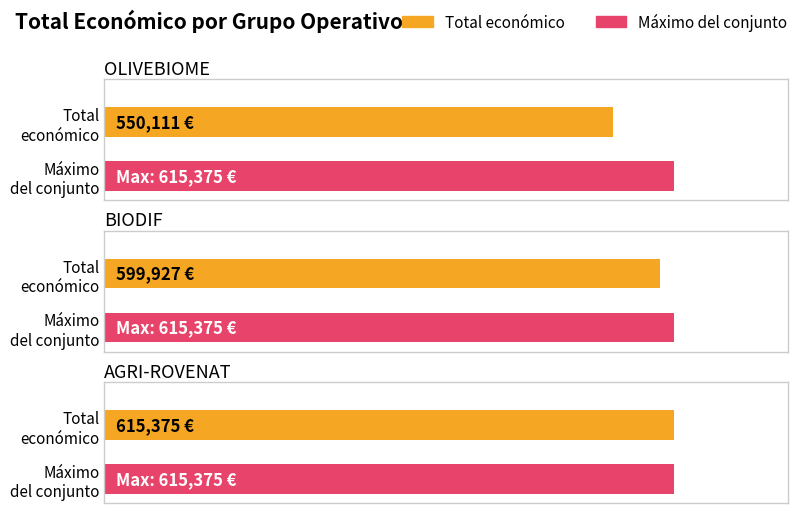

What is the difference between the values at AGRI-ROVENAT and OLIVEBIOME?

65264